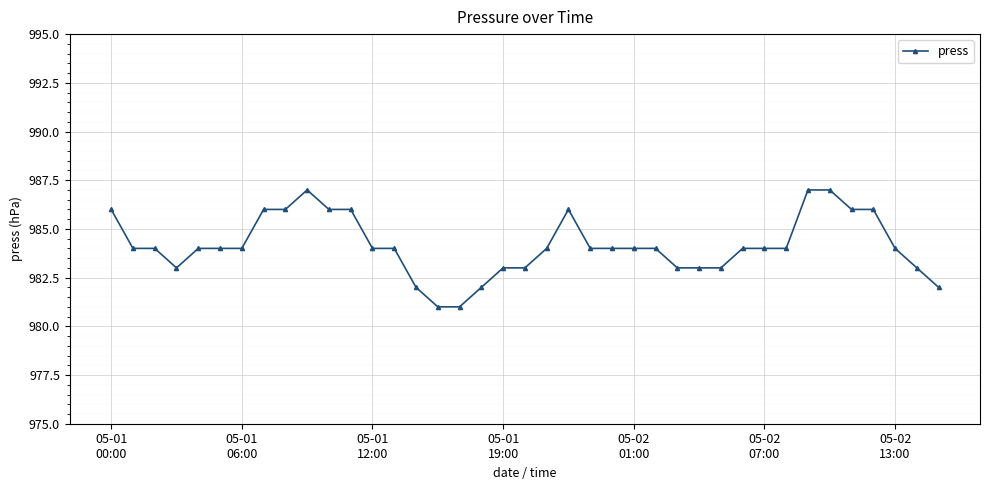

What is the minimum value shown in the chart?

981